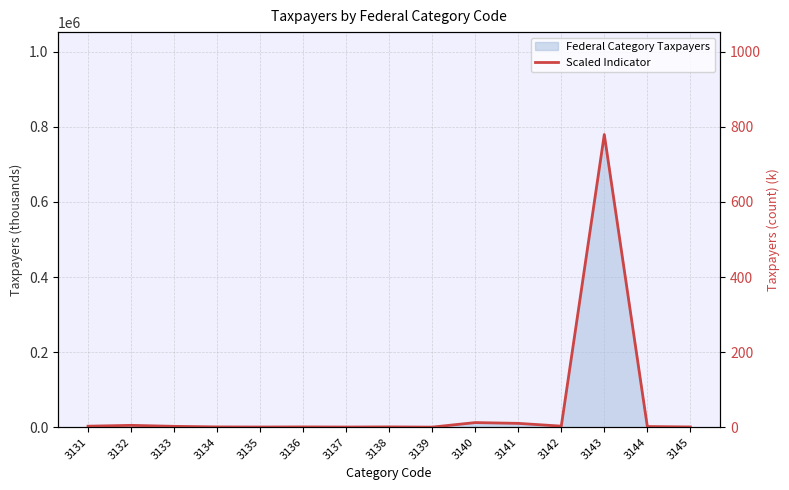

Which label corresponds to the largest value in the chart?

3143